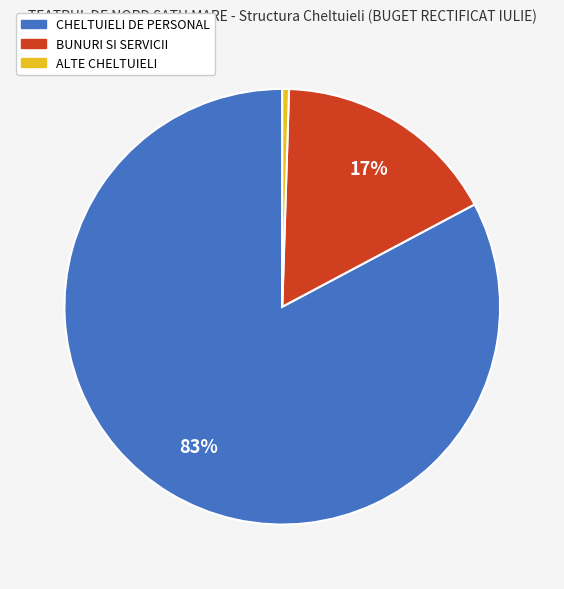

What percentage is the CHELTUIELI DE PERSONAL slice, to the nearest percent?

83%